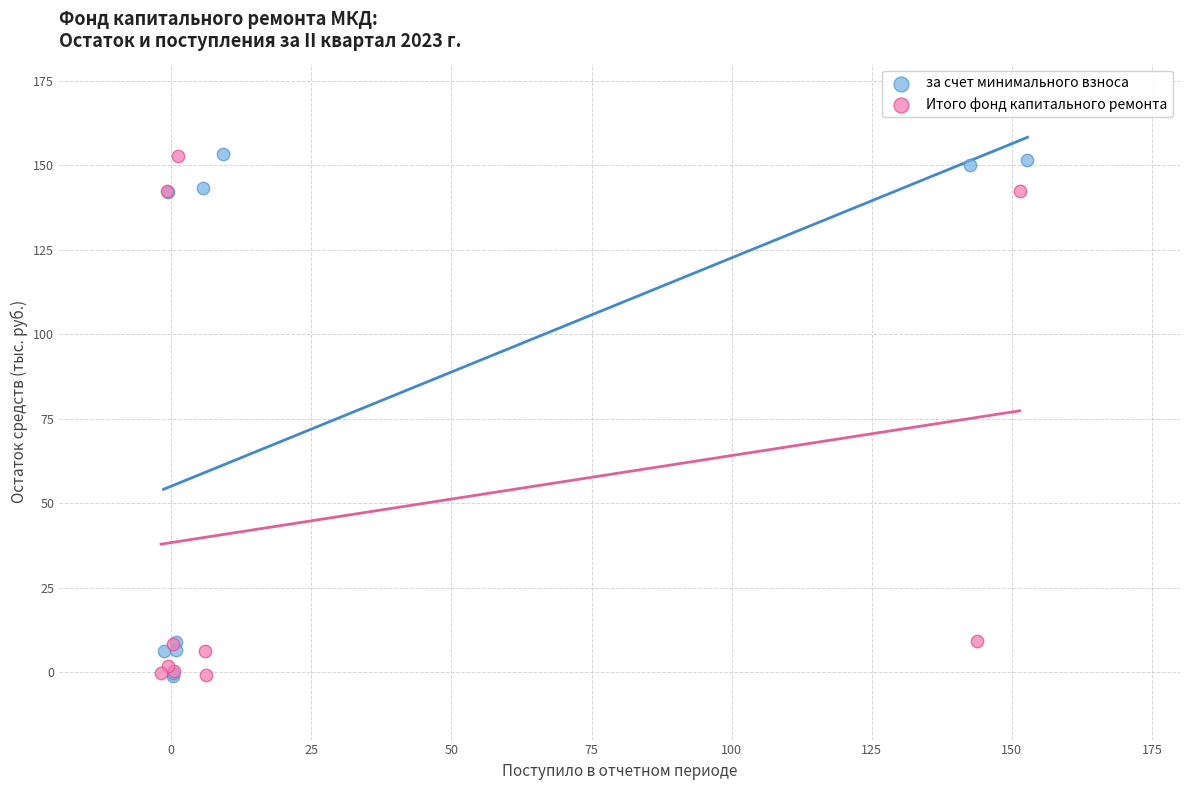

What are all the series names shown in the legend?

за счет минимального взноса, Итого фонд капитального ремонта